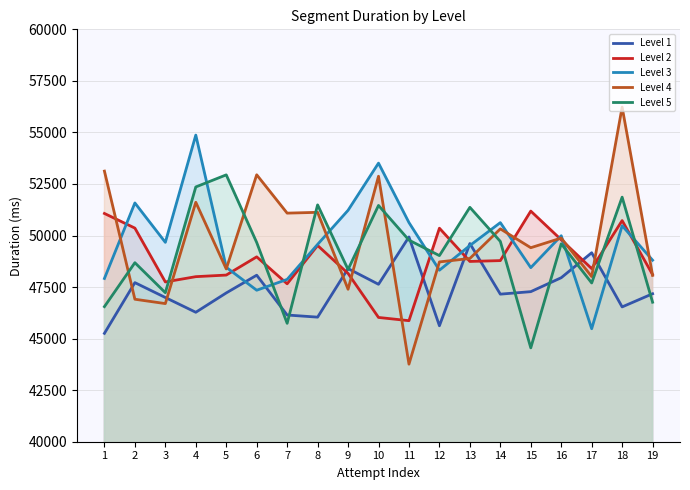

How many times do Level 2 and Level 4 cross each other?

11